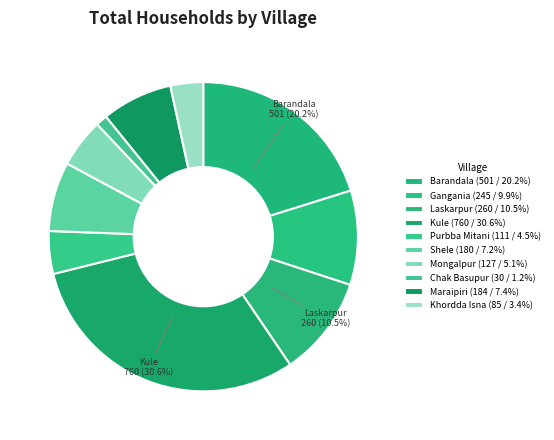

How much of the chart is everything except Purbba Mitani?

95.5%